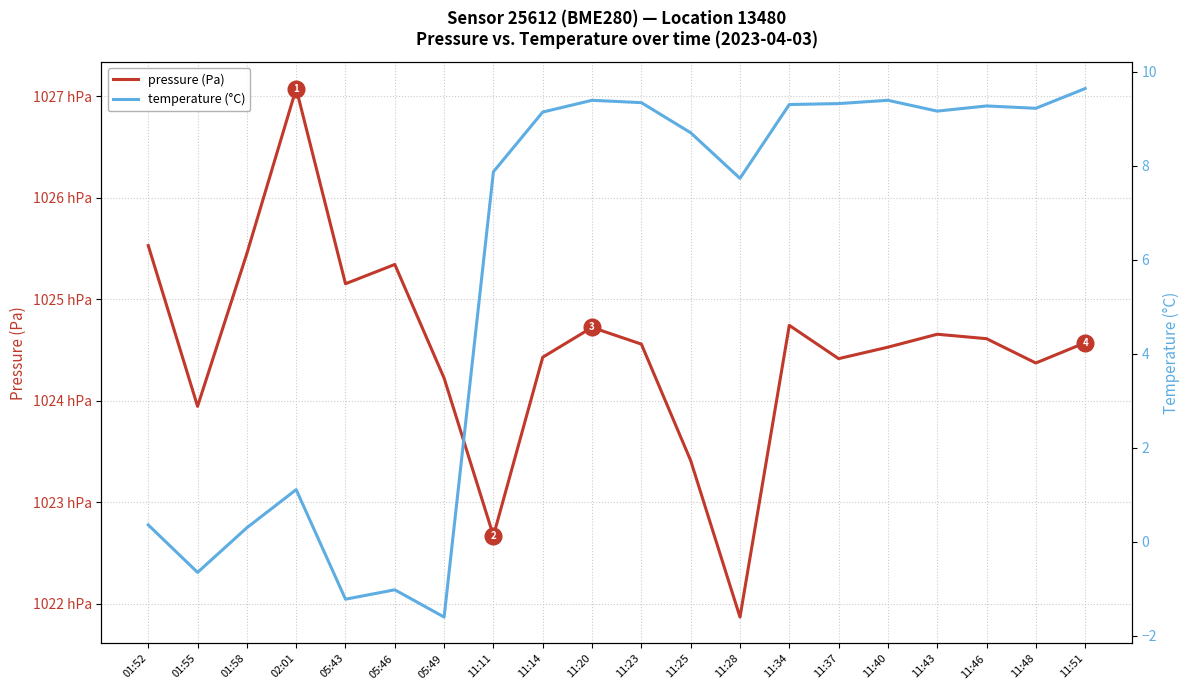

Read the temperature (°C) value at 11:51.

9.6